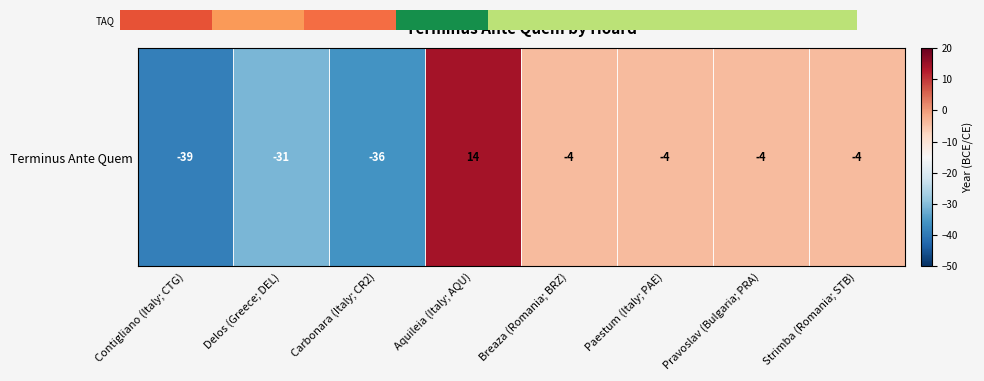

At which label is the value closest to -12?

Breaza (Romania; BRZ)